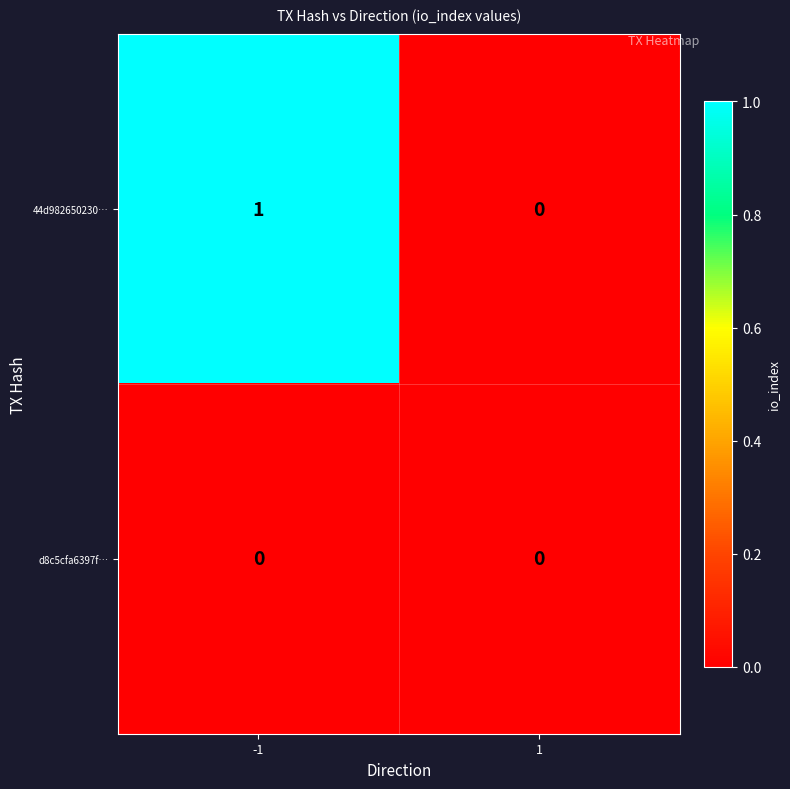

How many categories are shown in the chart?

2